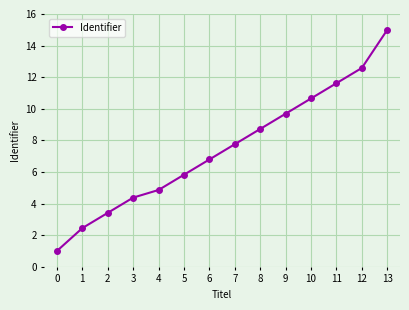

Reading left to right, extract all data points from this chart.

0=1.0	1=2.4	2=3.4	3=4.4	4=4.9	5=5.8	6=6.8	7=7.8	8=8.7	9=9.7	10=10.7	11=11.6	12=12.6	13=15.0